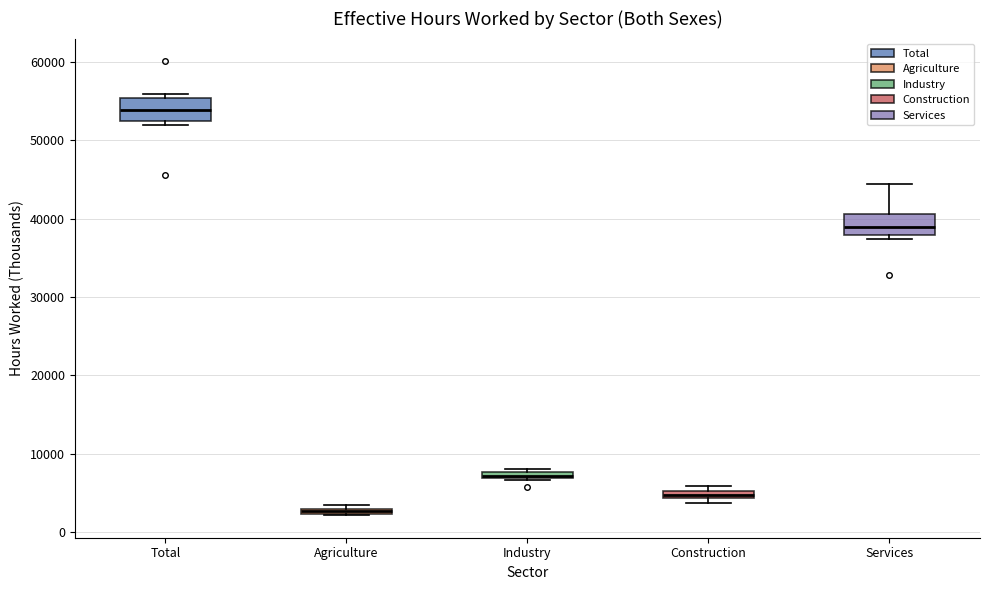

Where is the upper edge of the box for Construction on the y-axis? The values are not printed on the chart, so give them approximately, as read against the axis.

5000